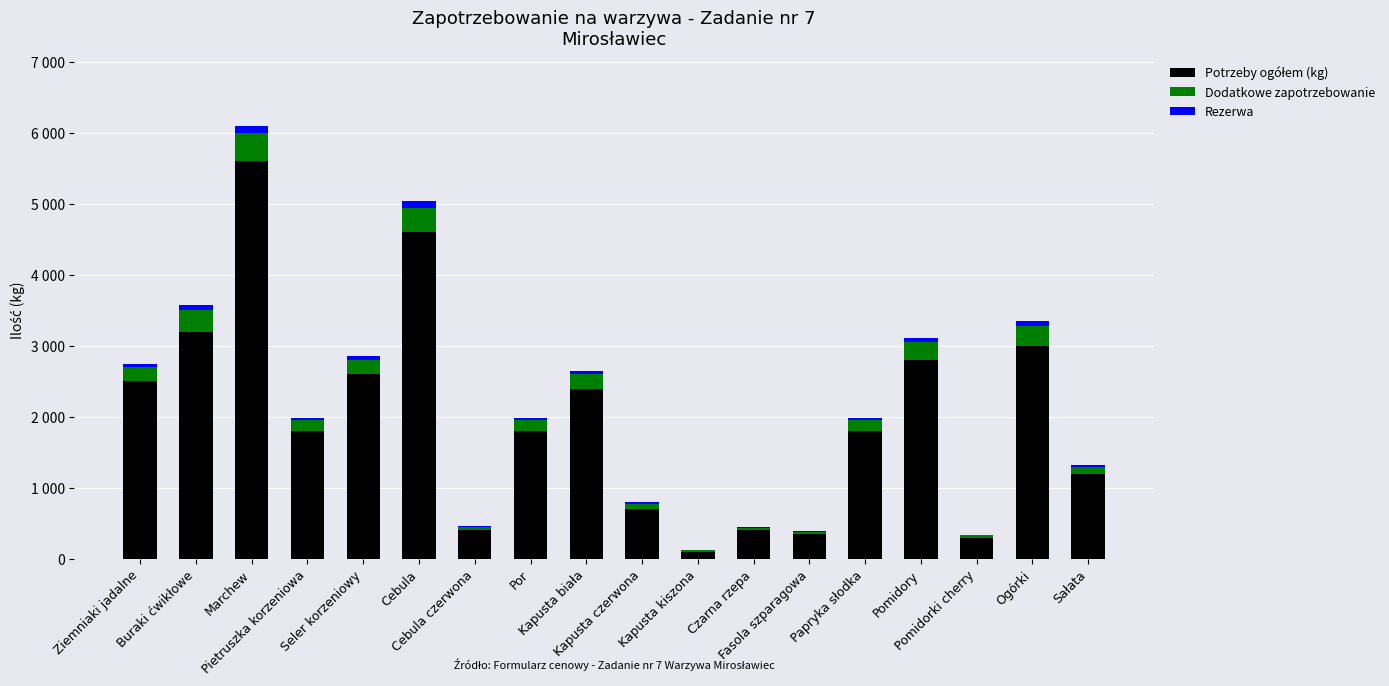

What is the label of the 4th bar from the left?

Pietruszka korzeniowa